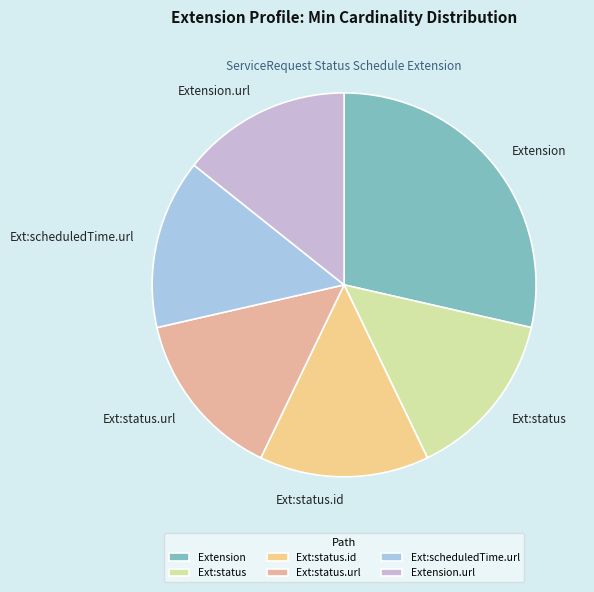

Is Ext:scheduledTime.url the majority of the pie?

No